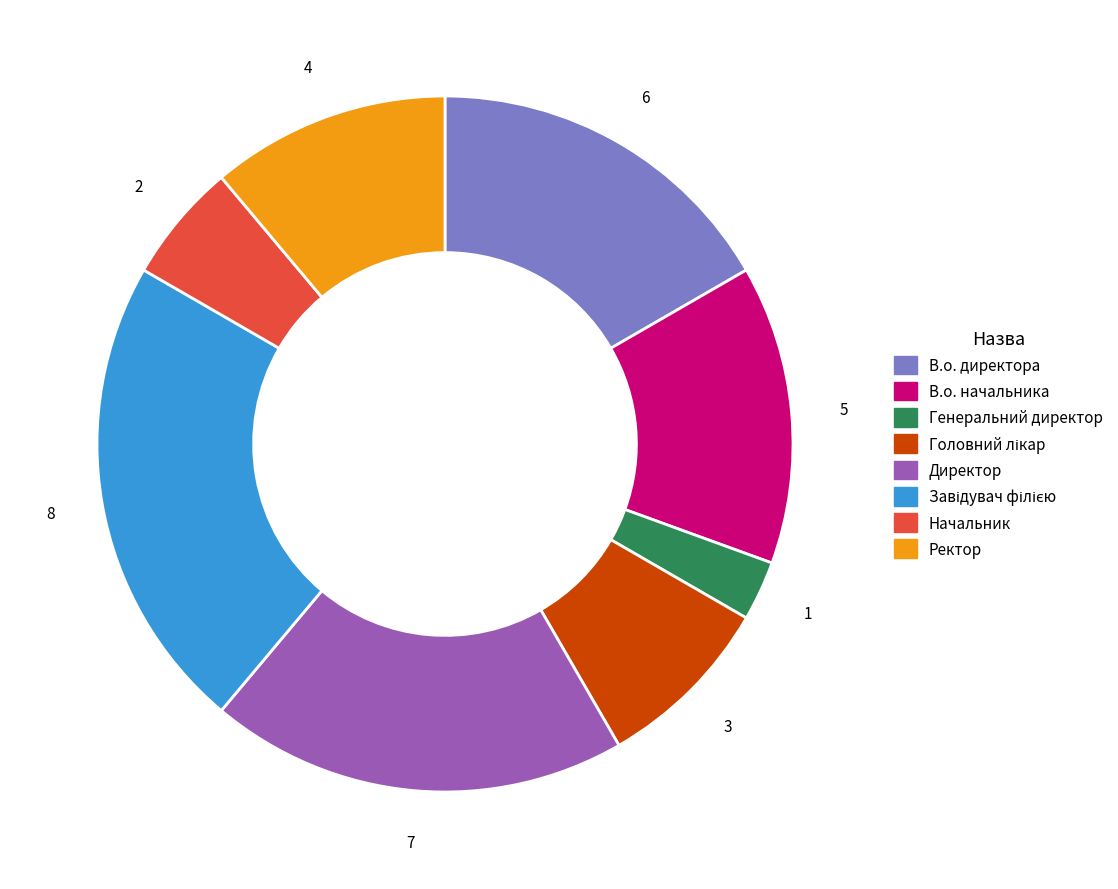

What is the smallest slice in the pie chart?

Генеральний директор